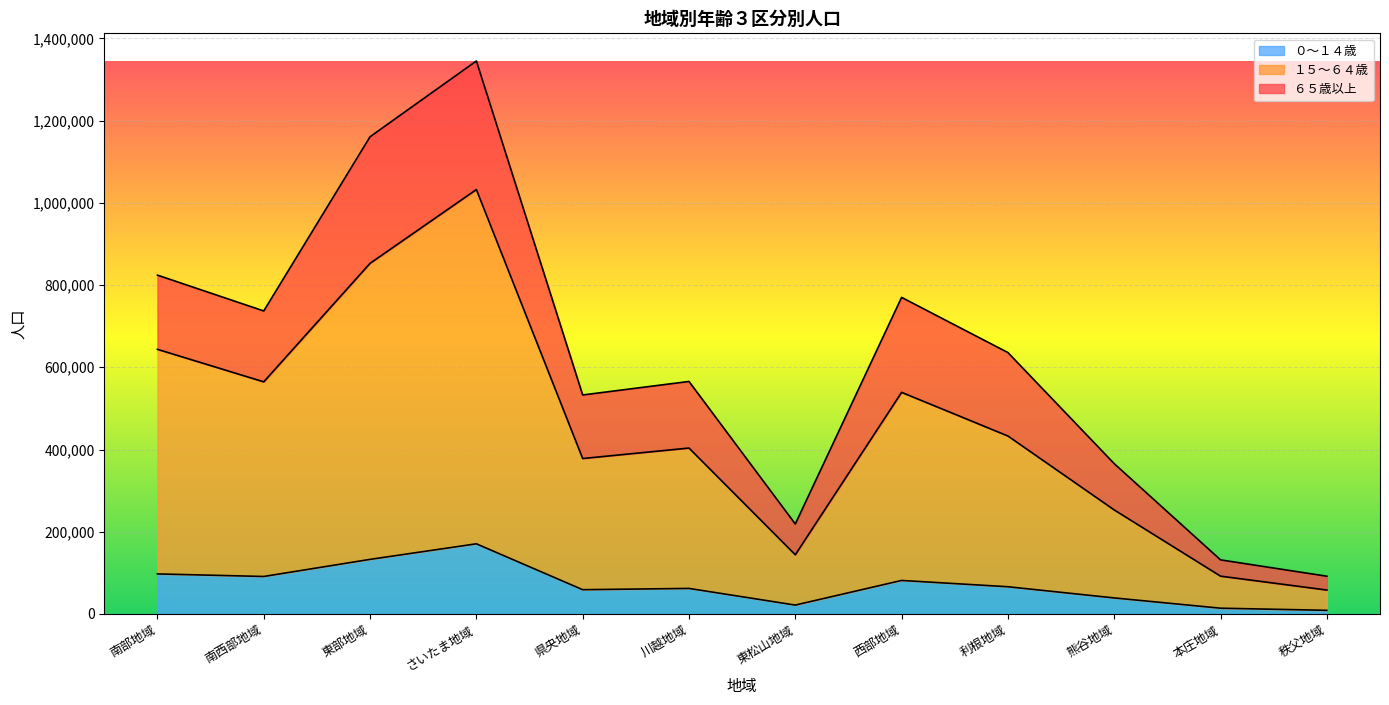

True or false: ０～１４歳 and １５～６４歳 intersect in this chart.

False